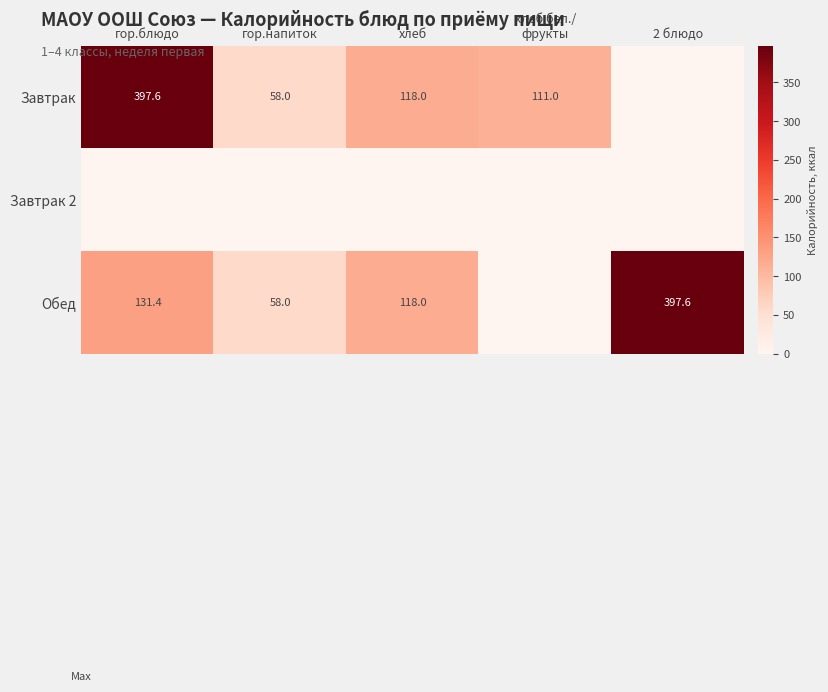

The value of Завтрак at хлеб is 118.0. True or false?

True